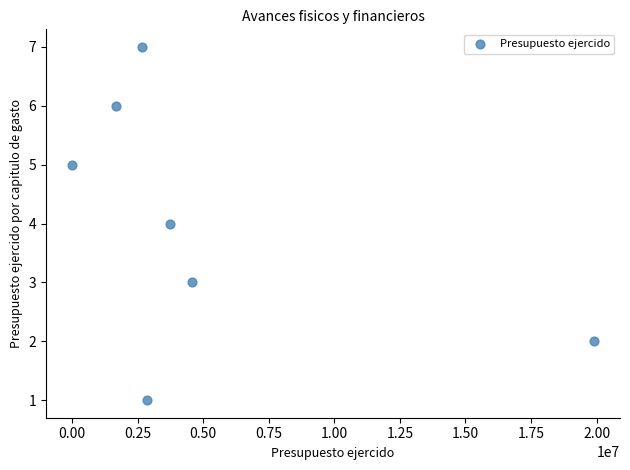

What is the range of Y values (max minus min)?

6